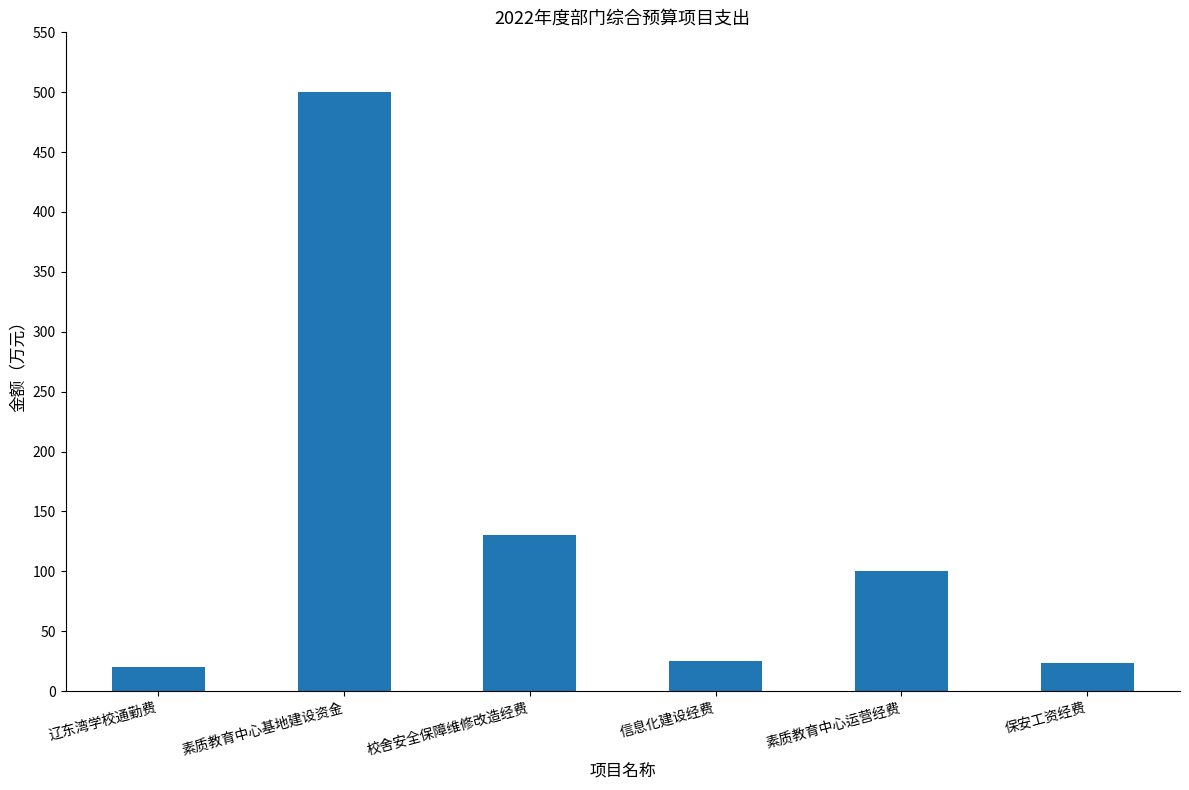

Approximately how many times larger is the value at 保安工资经费 compared to 校舍安全保障维修改造经费?

0.2